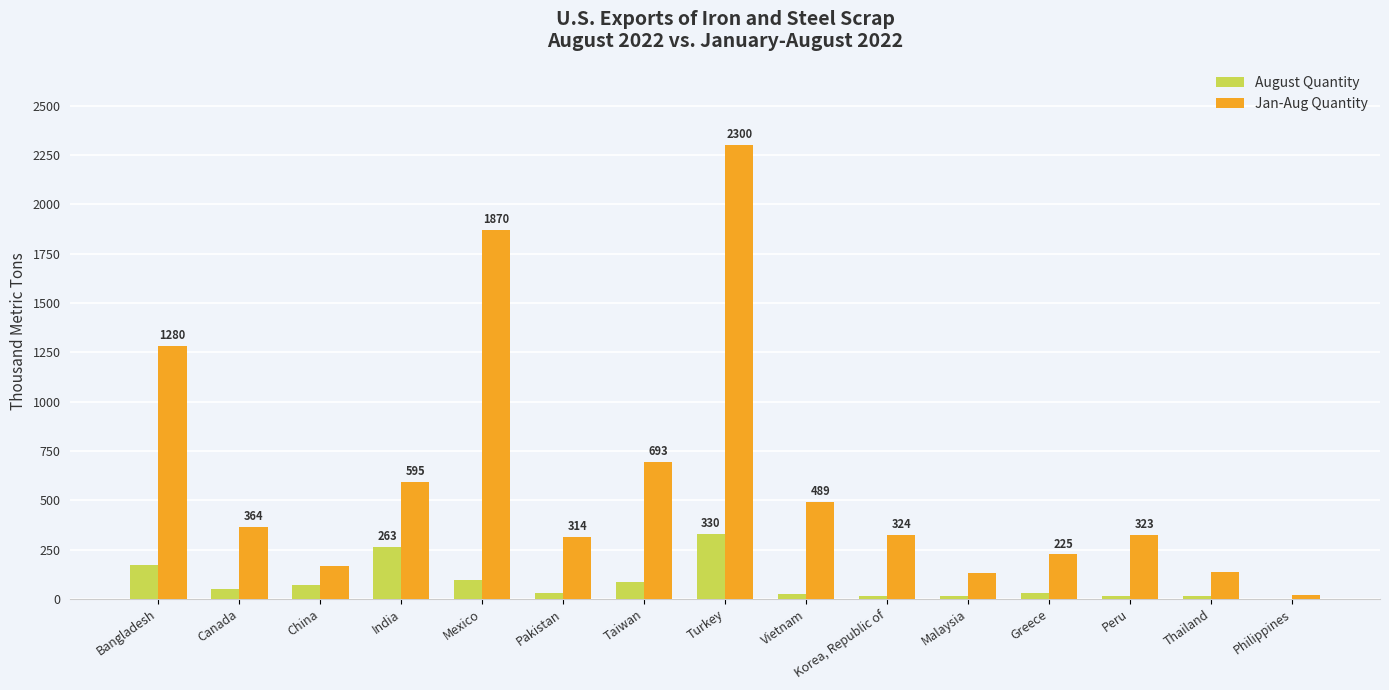

How many groups of bars are there?

15